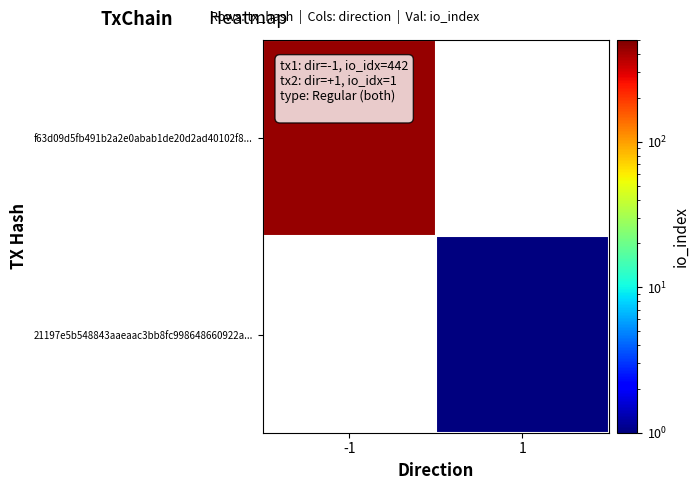

Rank the categories by f63d09d5fb491b2a2e0abab1de20d2ad40102f8... value from lowest to highest.

-1, 1